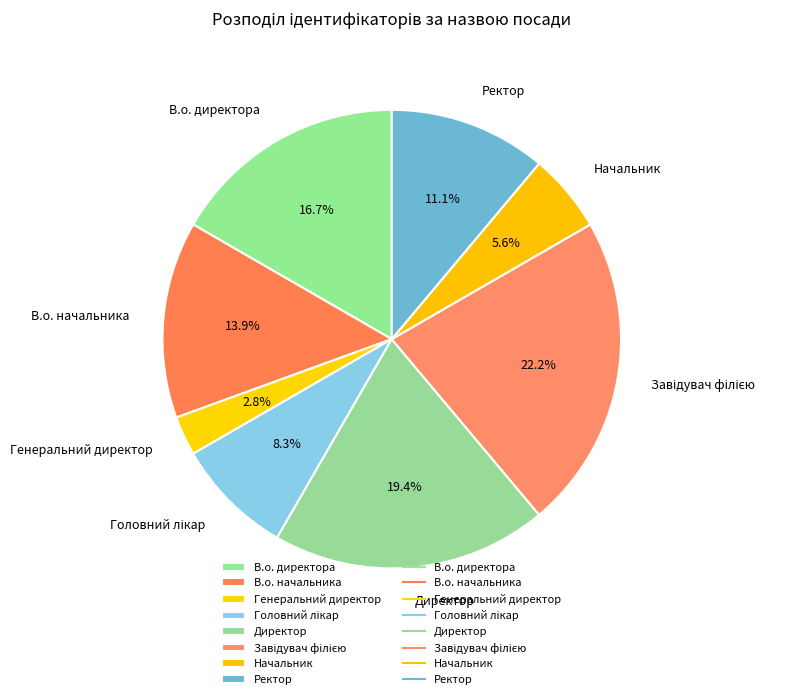

To the nearest percent, what is the average slice percentage?

12%